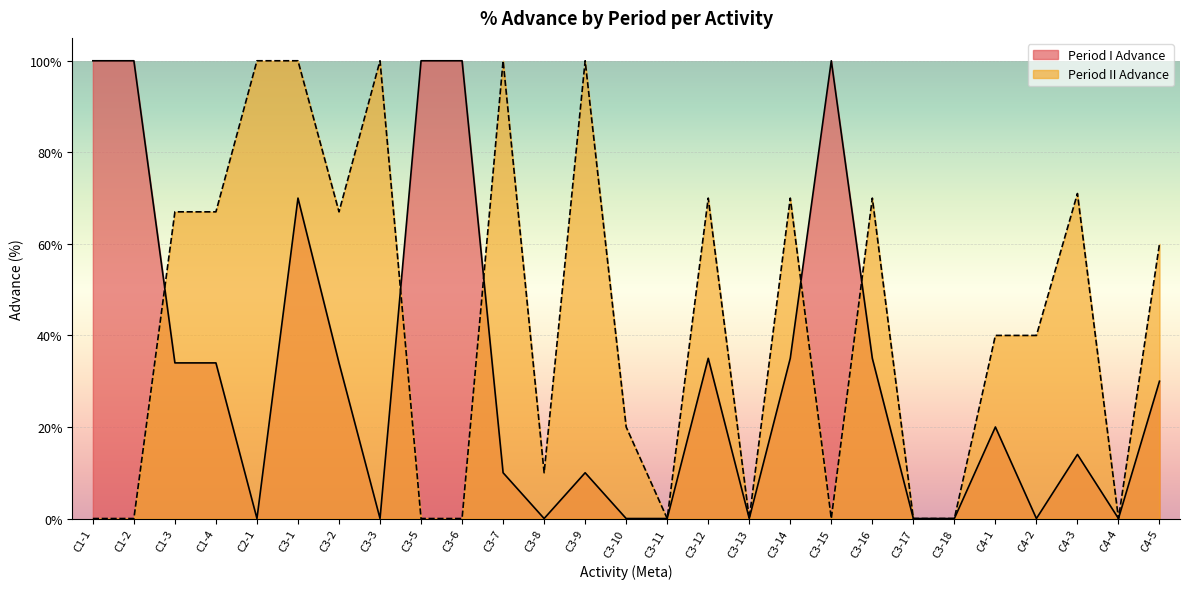

In Period II Advance, how many points are higher than both neighbors (excluding endpoints)?

7